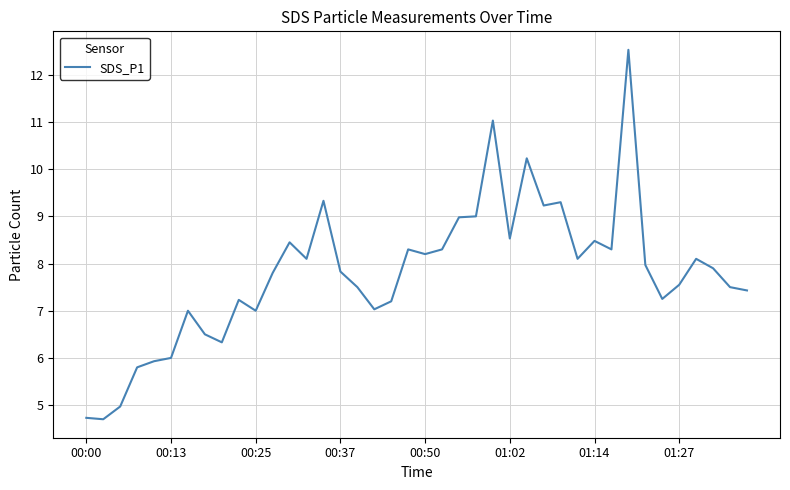

What is the average value?

7.8